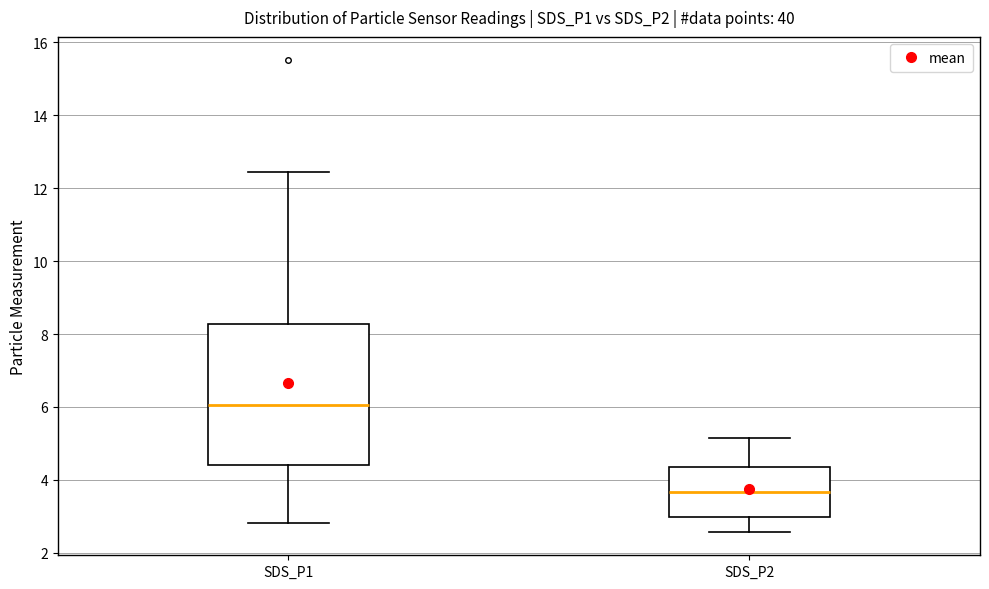

Comparing the boxes themselves (not the whiskers), which one is the tallest?

SDS_P1